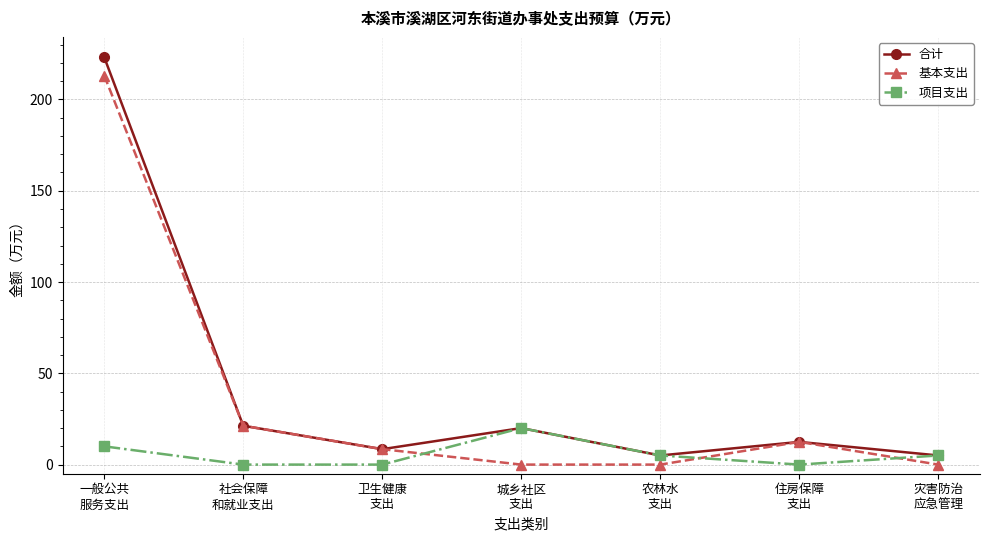

What is the sum of the 合计 values at 一般公共
服务支出 and 住房保障
支出?

235.6